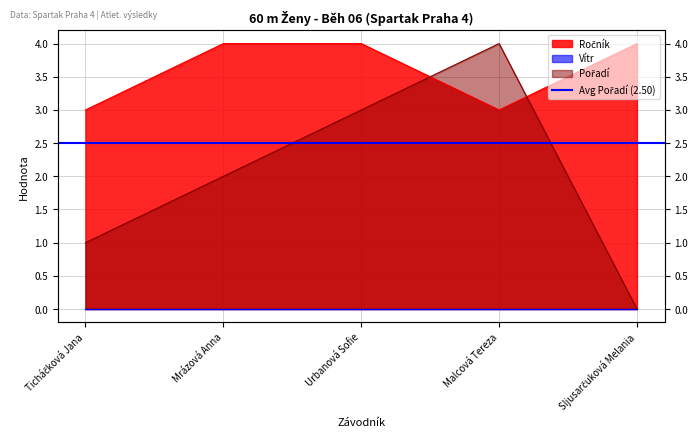

How many values in the Pořadí series exceed 2?

2